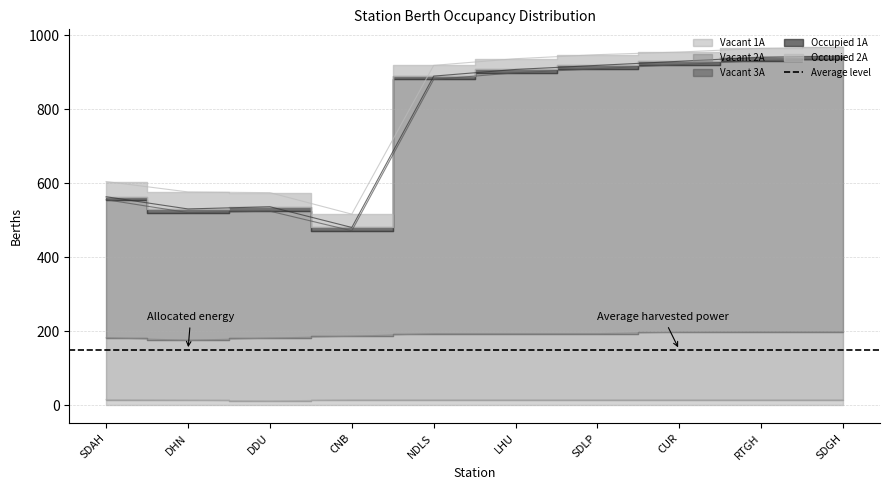

True or false: Vacant 1A and Vacant 2A intersect in this chart.

False